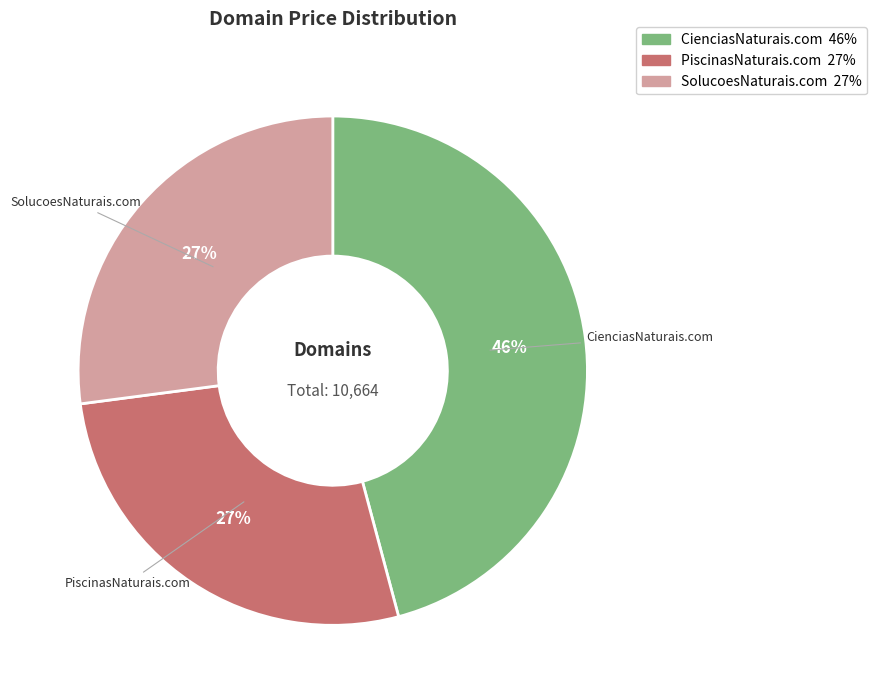

Does SolucoesNaturais.com account for over 50% of the chart?

No